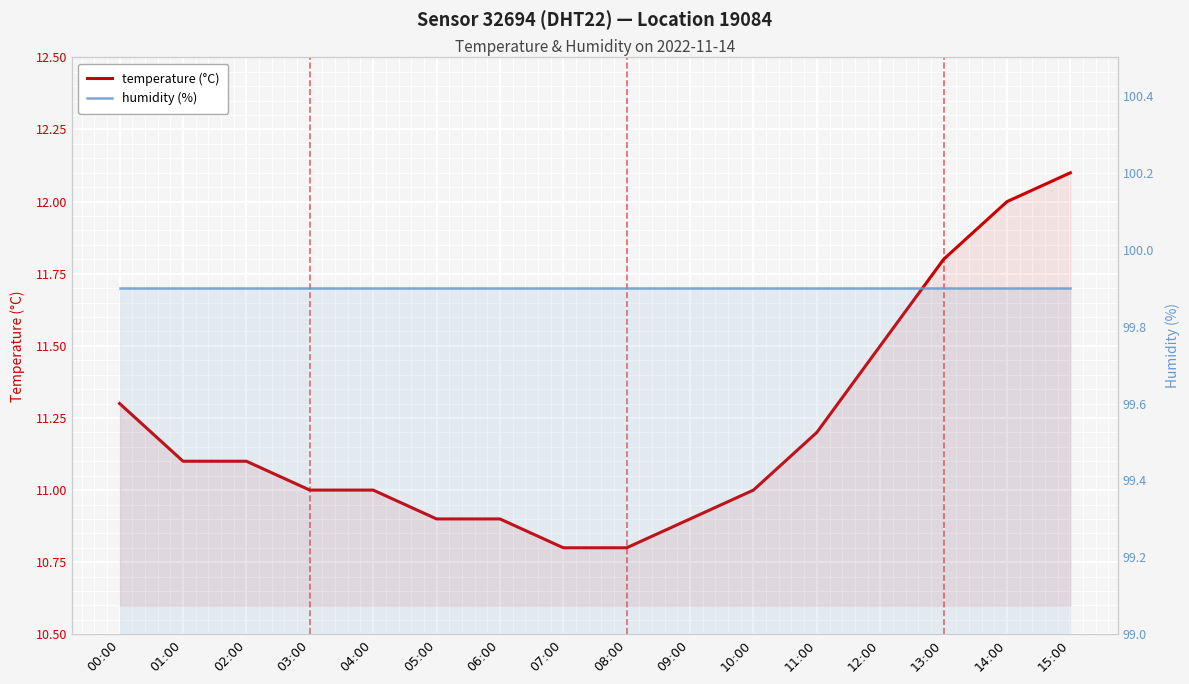

What is the lowest value of the temperature (°C) series?

10.8